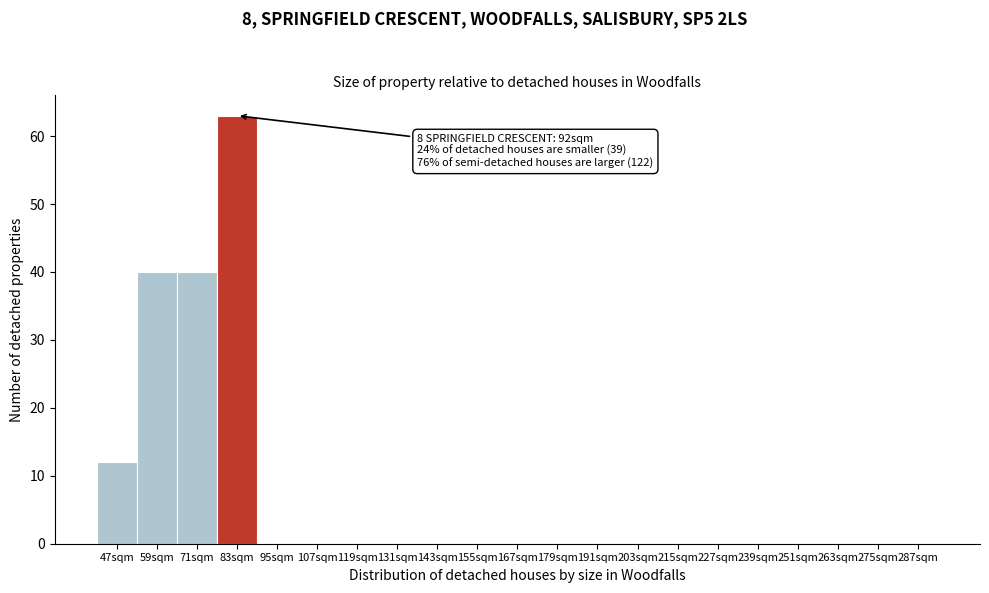

Reading right to left, transcribe all the data shown in this chart.

287sqm=0	275sqm=0	263sqm=0	251sqm=0	239sqm=0	227sqm=0	215sqm=0	203sqm=0	191sqm=0	179sqm=0	167sqm=0	155sqm=0	143sqm=0	131sqm=0	119sqm=0	107sqm=0	95sqm=0	83sqm=63	71sqm=40	59sqm=40	47sqm=12